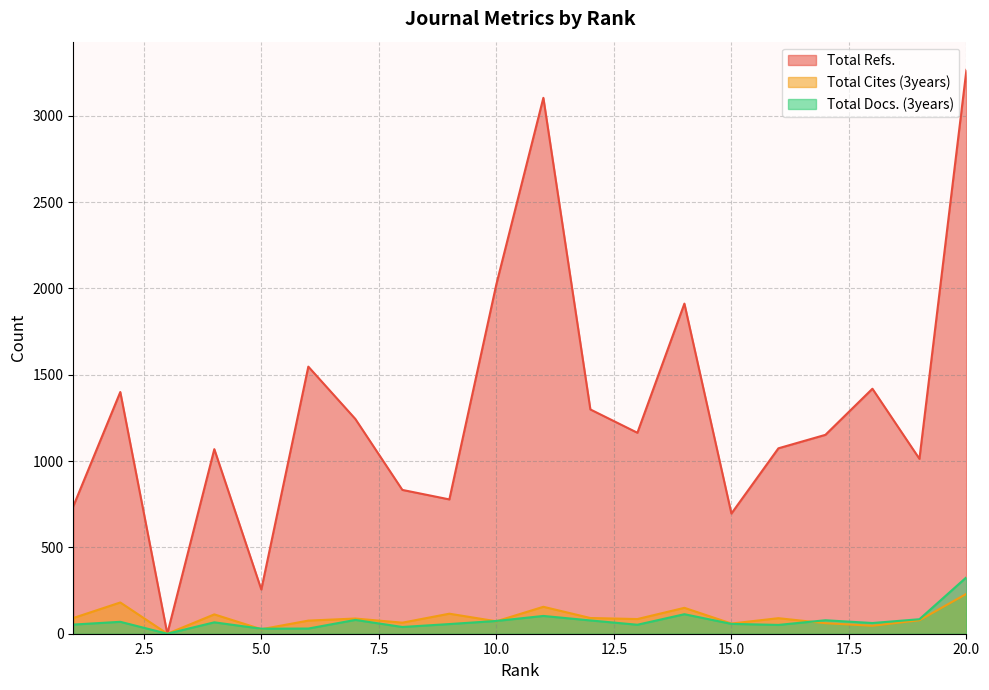

What is the value of the Total Refs. point at the 15th from the left?

696